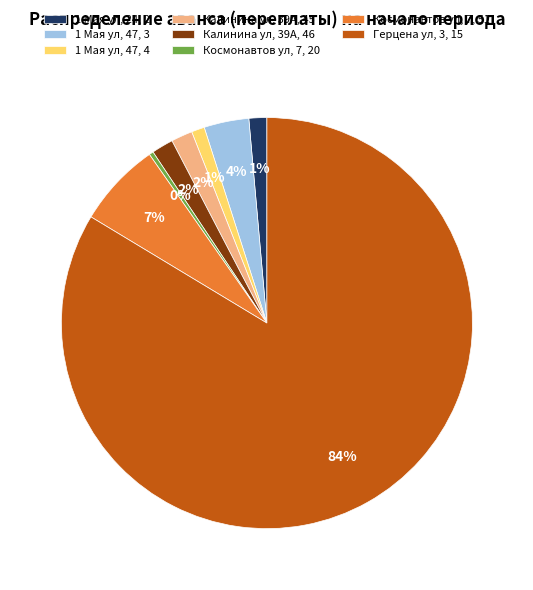

To the nearest percent, what is the difference between the 1 Мая ул, 47, 3 and 1 Мая ул, 47, 4 slice percentages?

3%